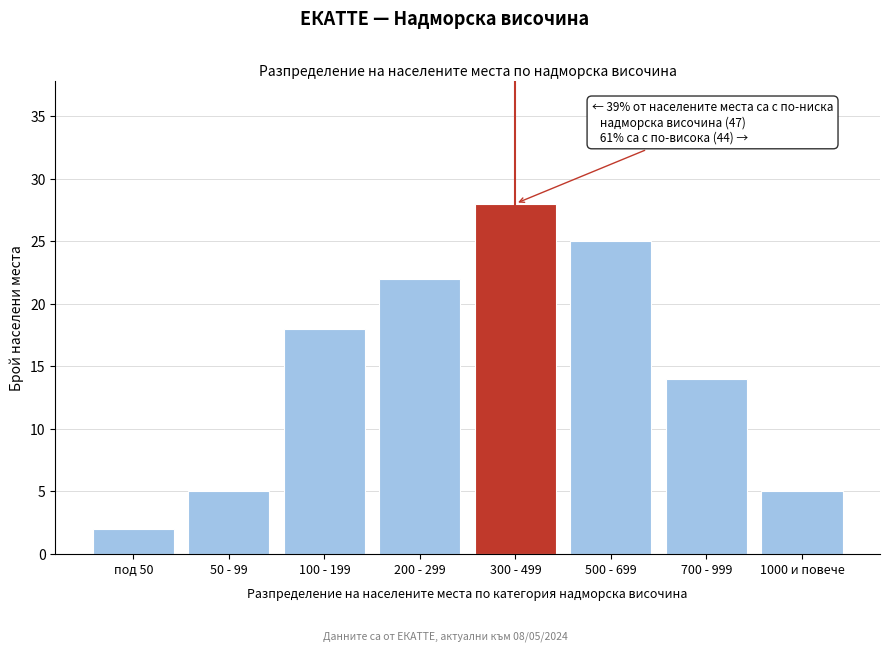

Reading left to right, what are all the values shown in this chart?

под 50=2	50 - 99=5	100 - 199=18	200 - 299=22	300 - 499=28	500 - 699=25	700 - 999=14	1000 и повече=5